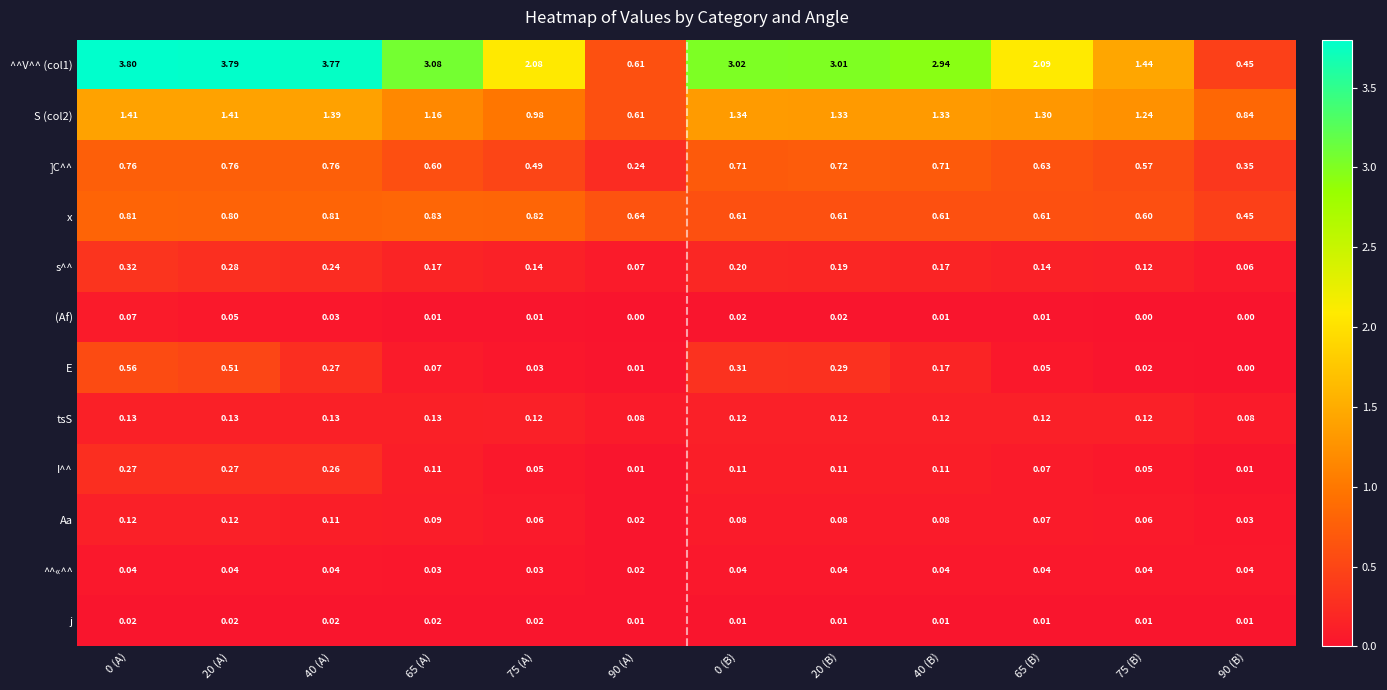

Is the value of Aa at 40 (B) greater than the value of ^^V^^ (col1) at 75 (A)?

No